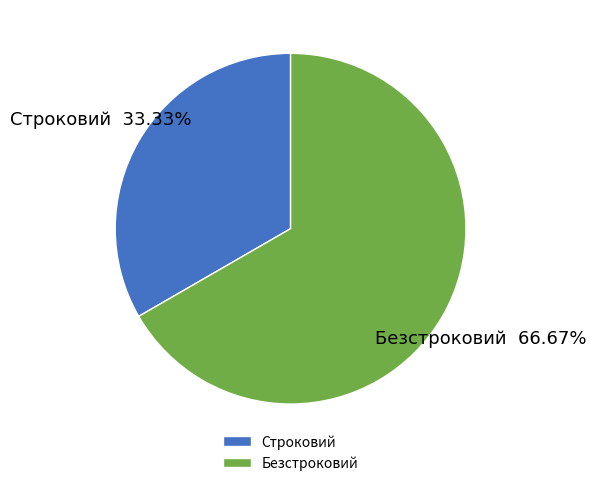

True or false: Безстроковий accounts for 67% of the total.

True